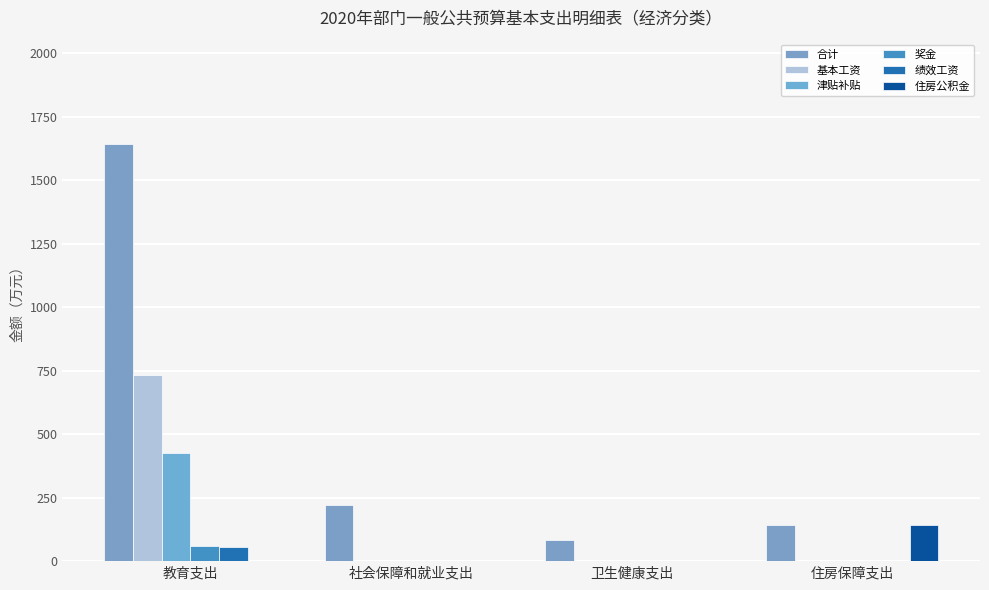

What are all the series names shown in the legend?

合计, 基本工资, 津贴补贴, 奖金, 绩效工资, 住房公积金